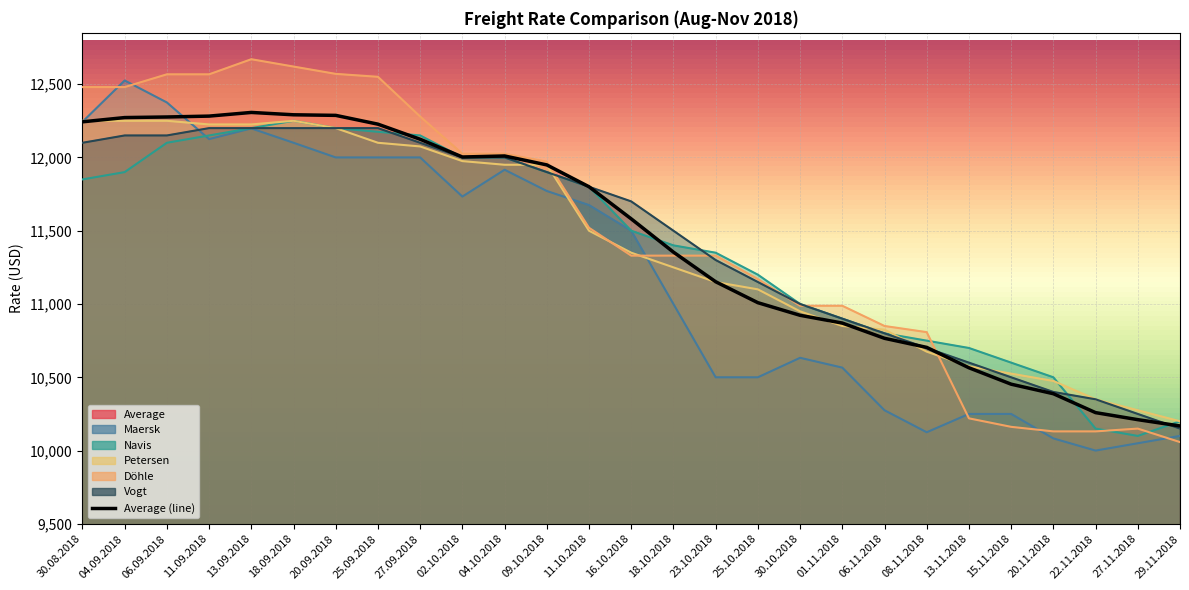

Between 02.10.2018 and 06.09.2018, which is larger?

06.09.2018